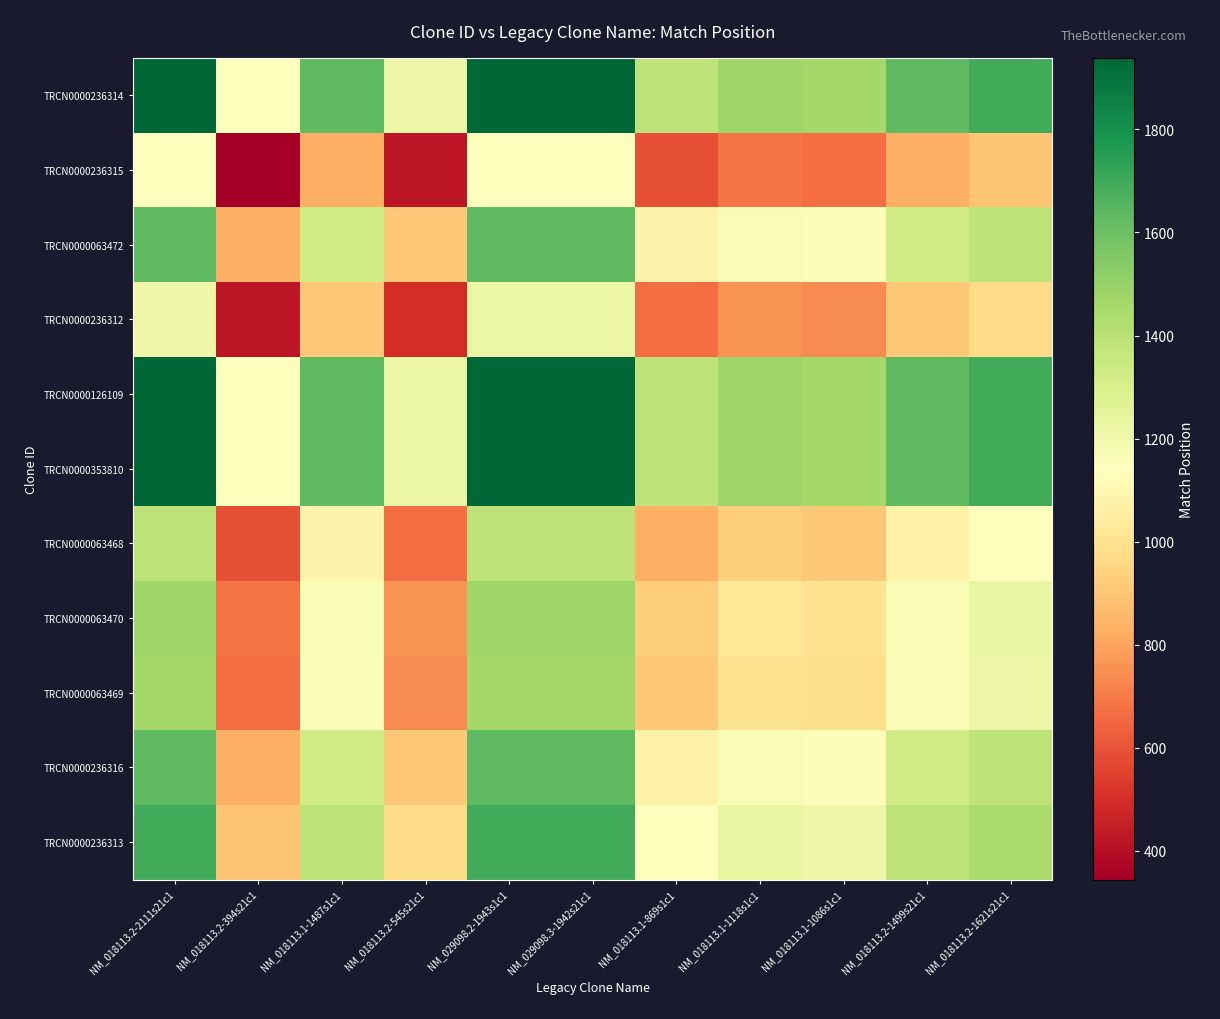

What is the total value across all series at NM_018113.1-1118s1c1?

12385.5